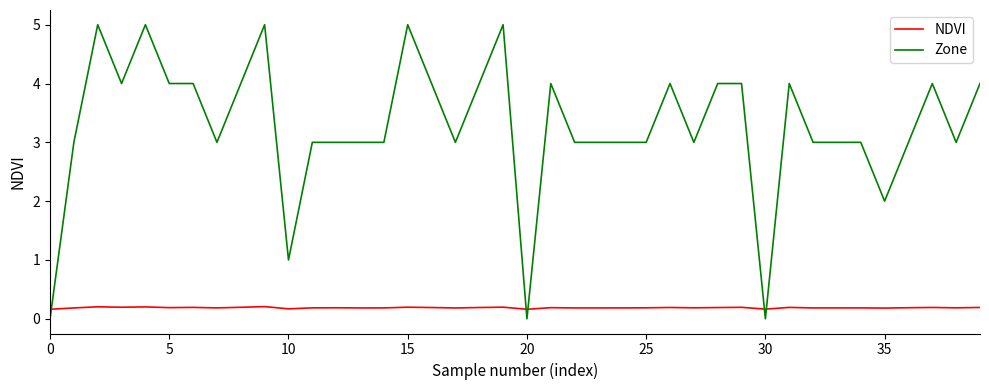

How many times do Zone and NDVI cross each other?

5